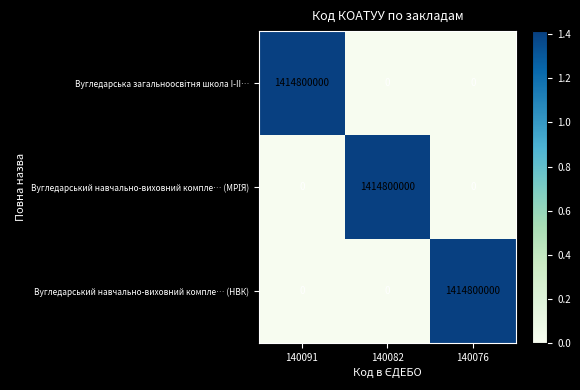

At how many categories does at least one series exceed 281441359?

3